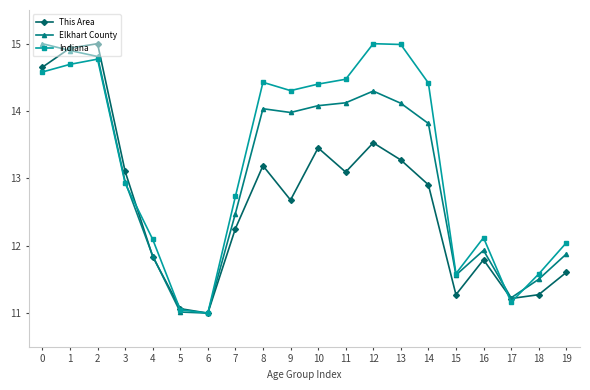

Is it true that This Area equals 13.2 at 8?

True